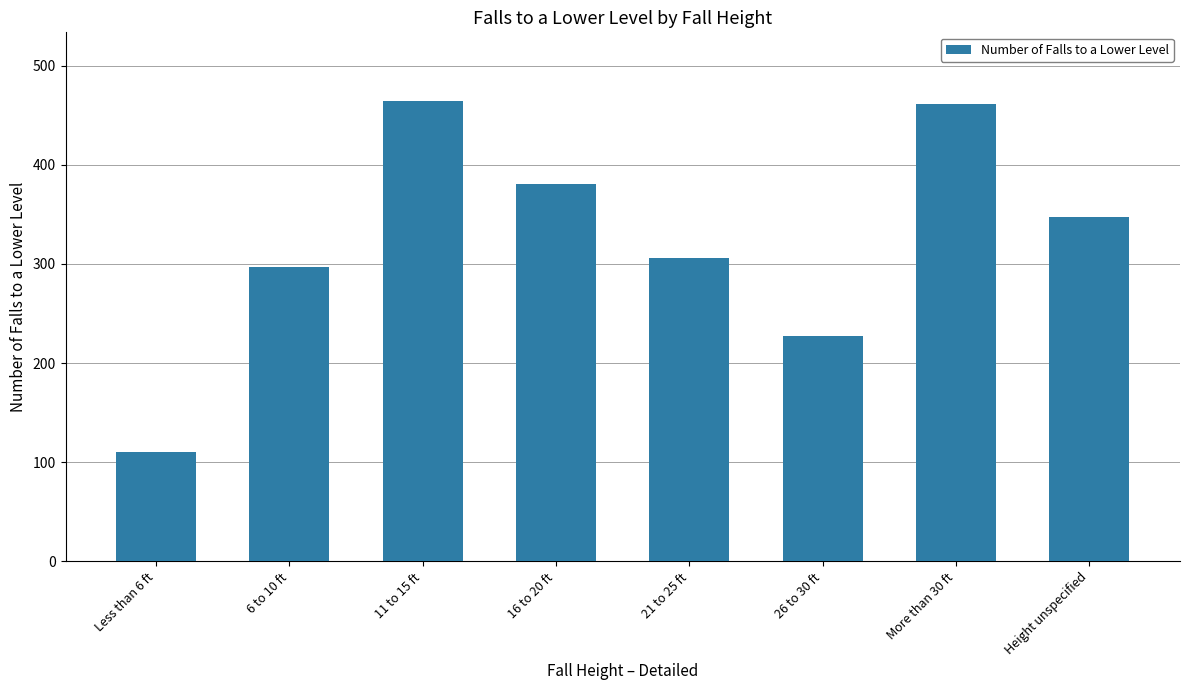

What is the greatest value displayed?

464